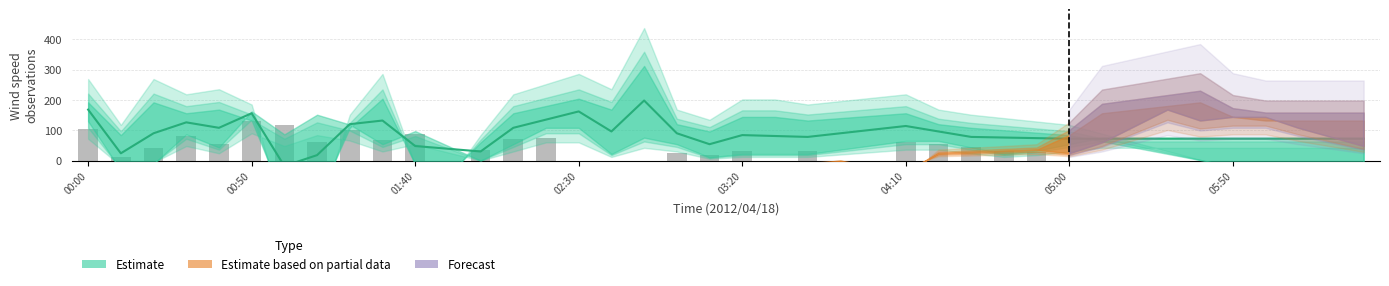

Reading left to right, extract all data points from this chart.

104.0	12.0	40.0	80.0	56.0	132.0	116.0	60.0	100.0	68.0	88.0	0.0	36.0	72.0	76.0	0.0	0.0	0.0	24.0	20.0	32.0	0.0	32.0	0.0	0.0	60.0	56.0	44.0	32.0	28.0	0.0	0.0	0.0	0.0	0.0	0.0	0.0	0.0	0.0	0.0